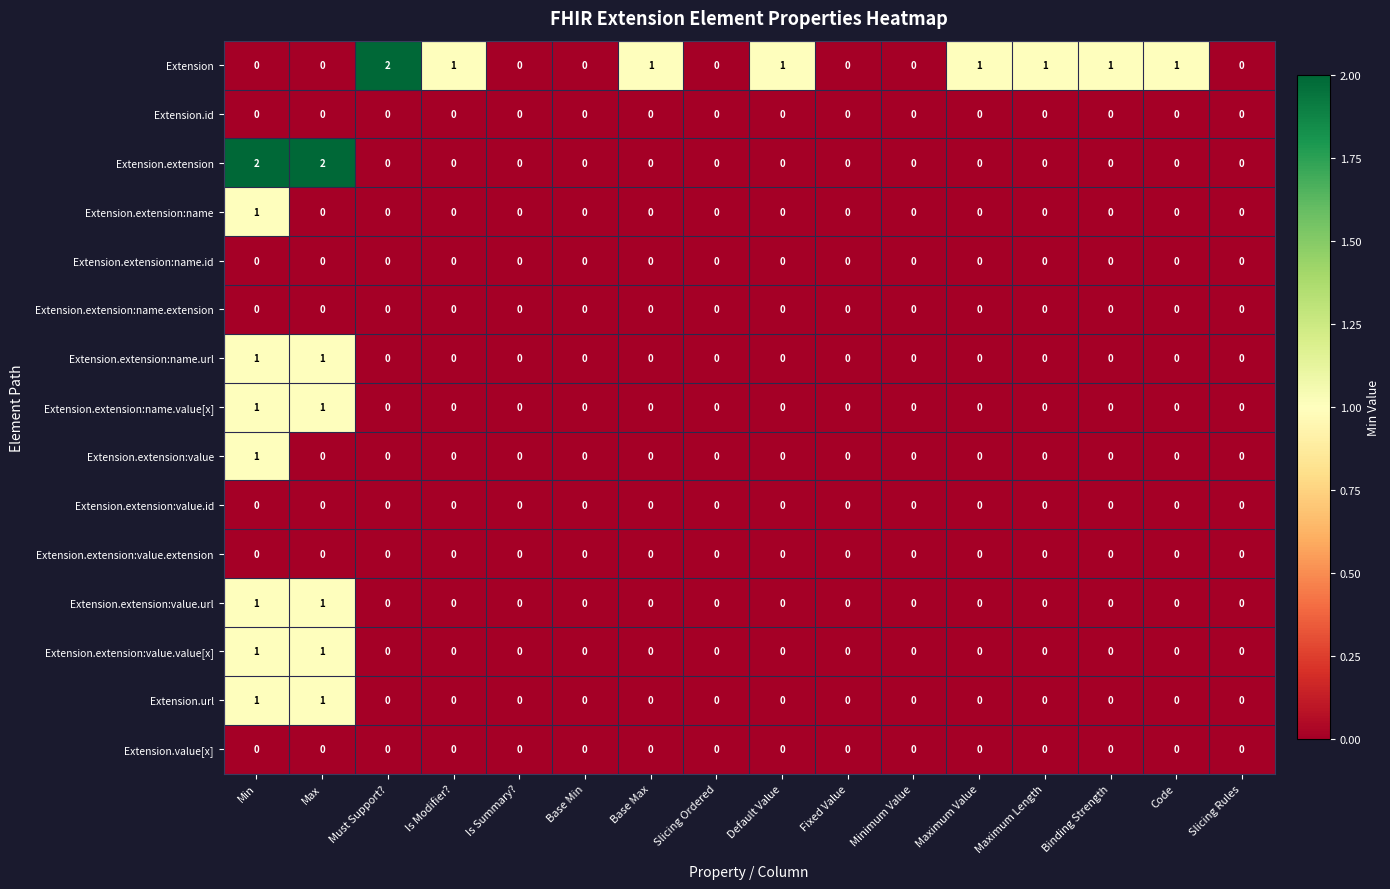

Which series changed the most between Max and Is Summary??

Extension.extension